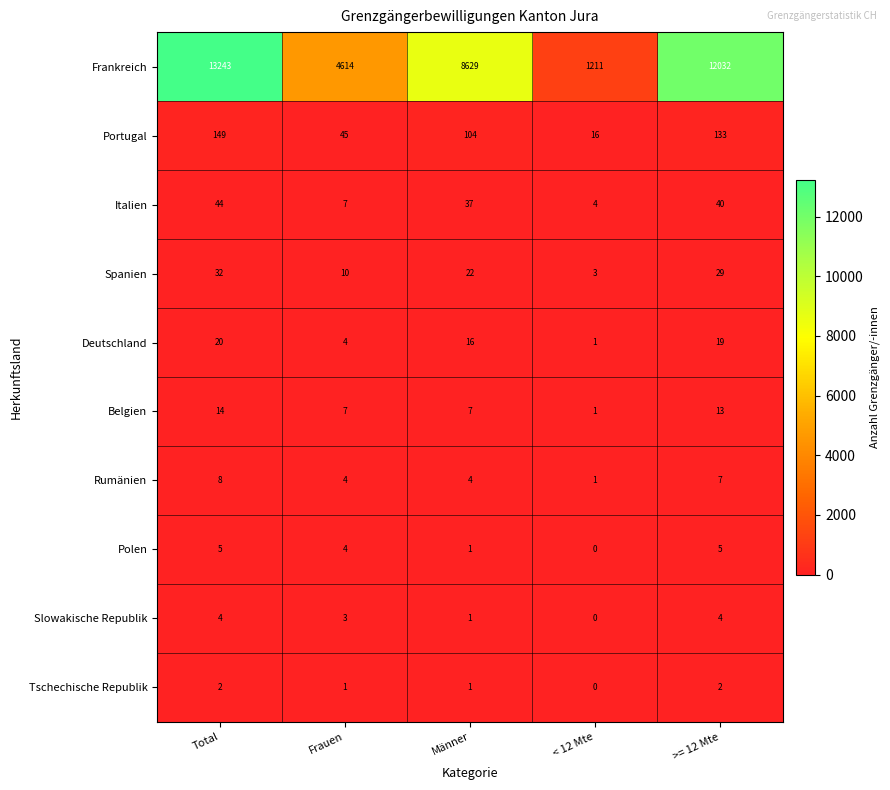

At which label does Deutschland first exceed 16?

Total